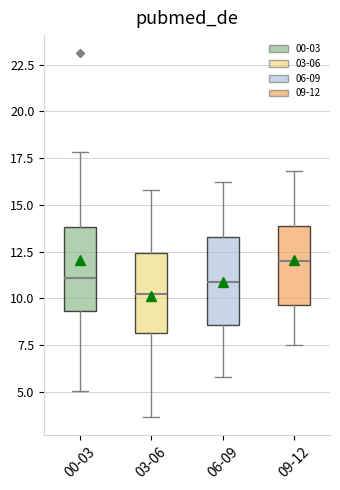

Where is the lower edge of the box for 03-06 on the y-axis? The values are not printed on the chart, so give them approximately, as read against the axis.

8.0